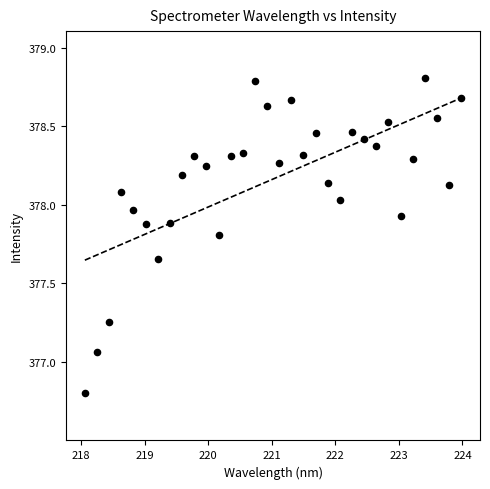

What is the range of Y values (max minus min)?

2.0